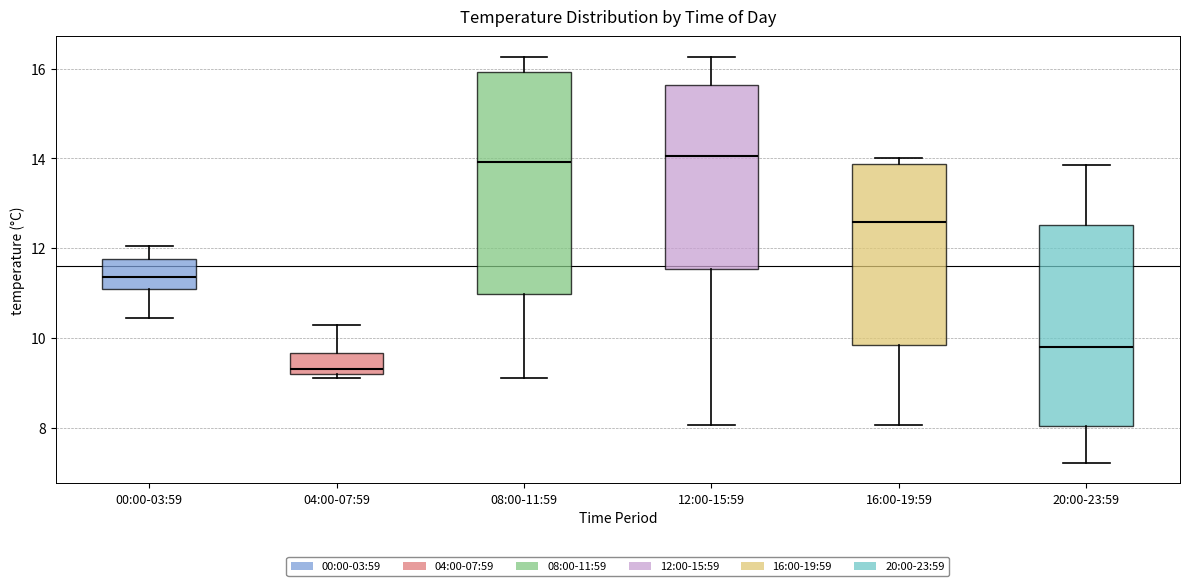

Where is the upper edge of the box for 20:00-23:59 on the y-axis? The values are not printed on the chart, so give them approximately, as read against the axis.

12.6